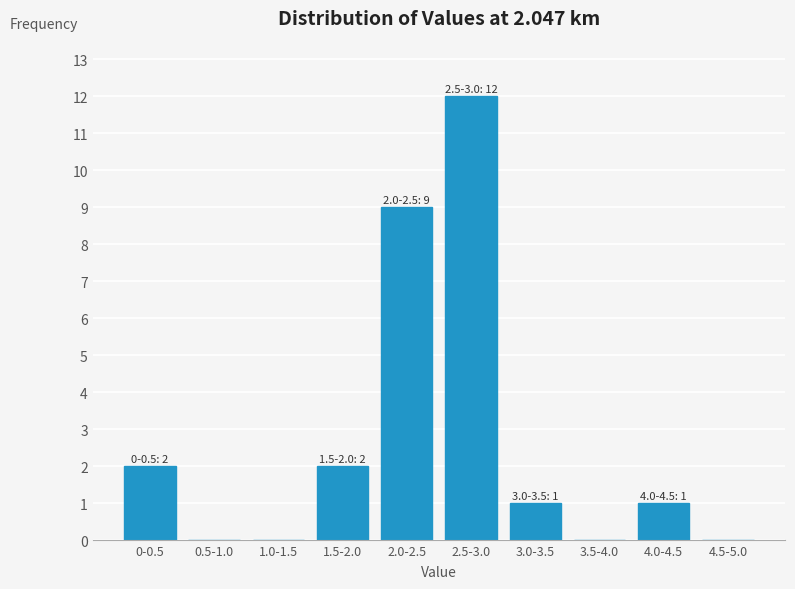

Reading left to right, what are all the values shown in this chart?

0-0.5=2	0.5-1.0=0	1.0-1.5=0	1.5-2.0=2	2.0-2.5=9	2.5-3.0=12	3.0-3.5=1	3.5-4.0=0	4.0-4.5=1	4.5-5.0=0